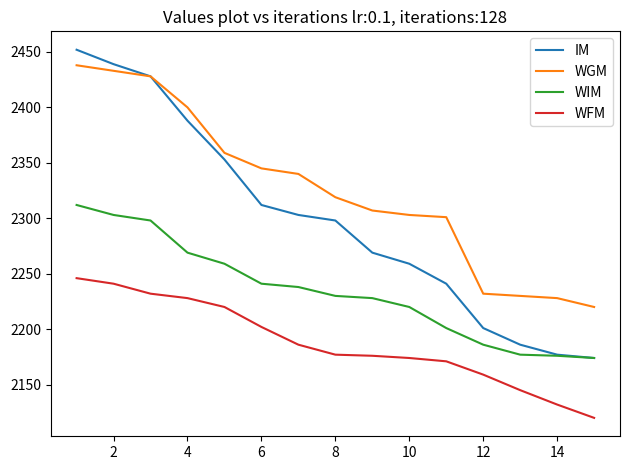

True or false: WFM and WGM cross at least once.

False